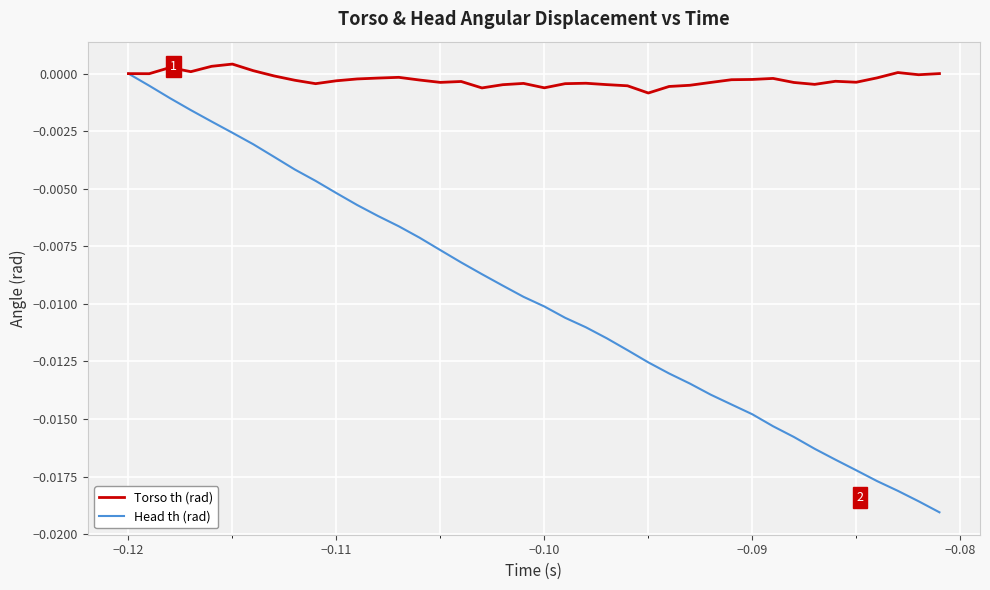

Which series has the largest total across all categories?

Torso th (rad)